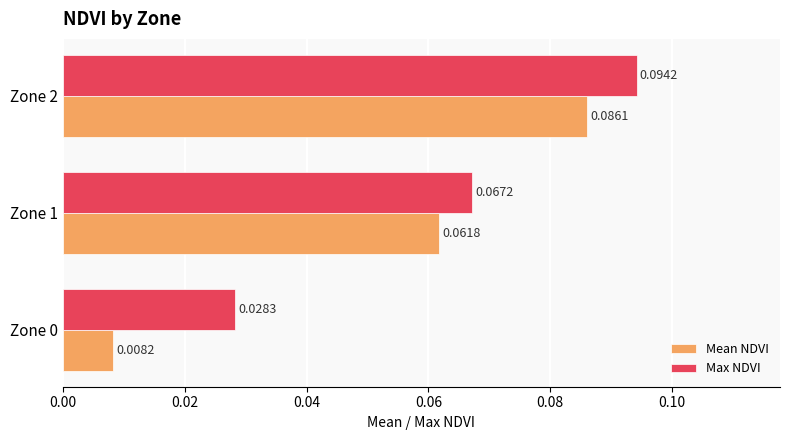

Which series has the widest spread of values?

Mean NDVI